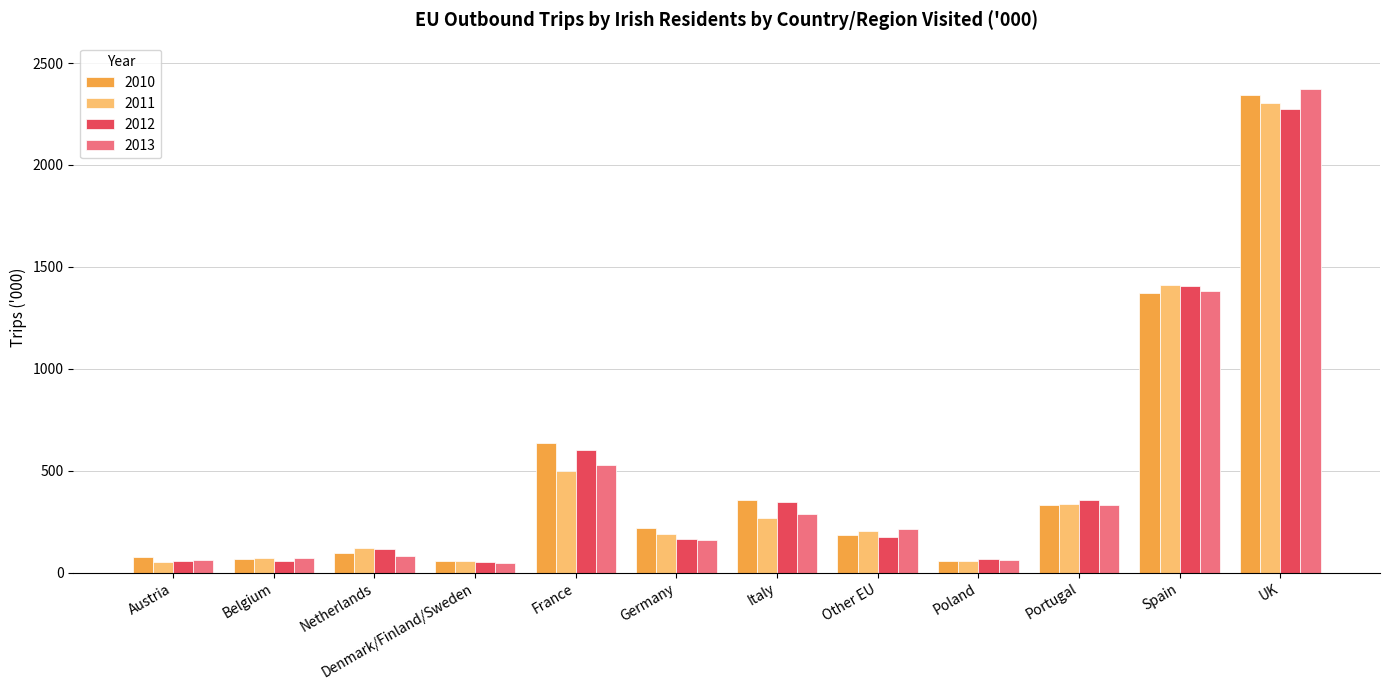

How many categories are shown in the chart?

12